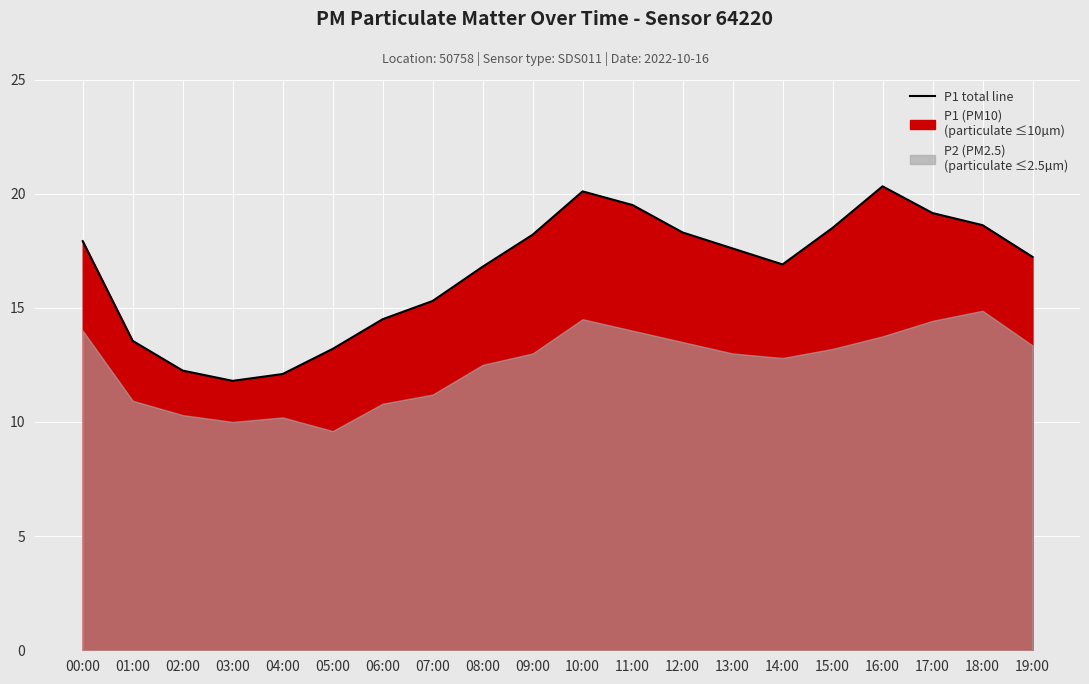

At which category does the data reach its first local peak?

10:00